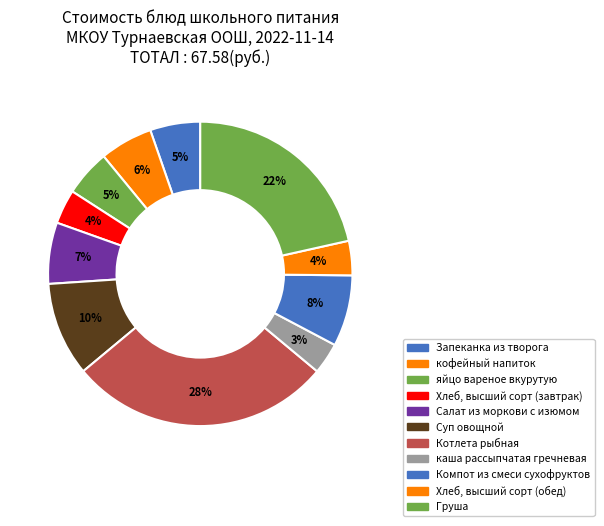

How many slices are in this pie chart?

11